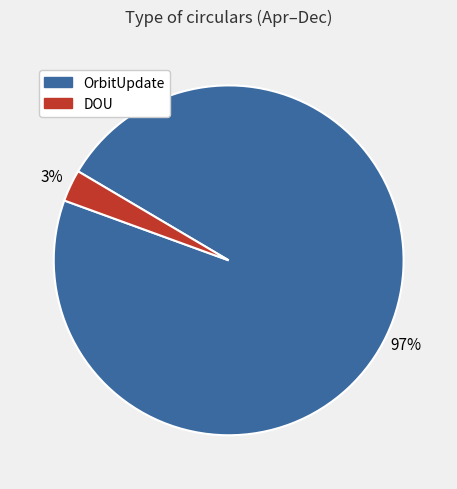

Is it true that OrbitUpdate is 97% of the pie?

True